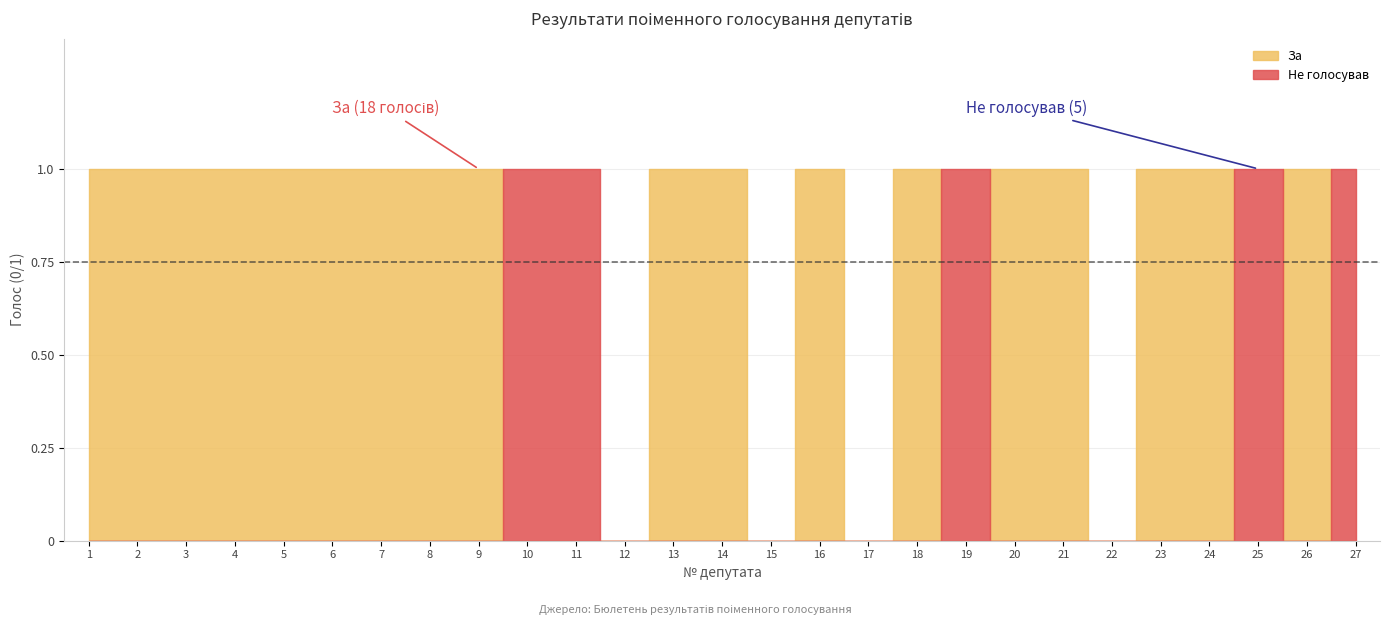

True or false: За and Утримався intersect in this chart.

False